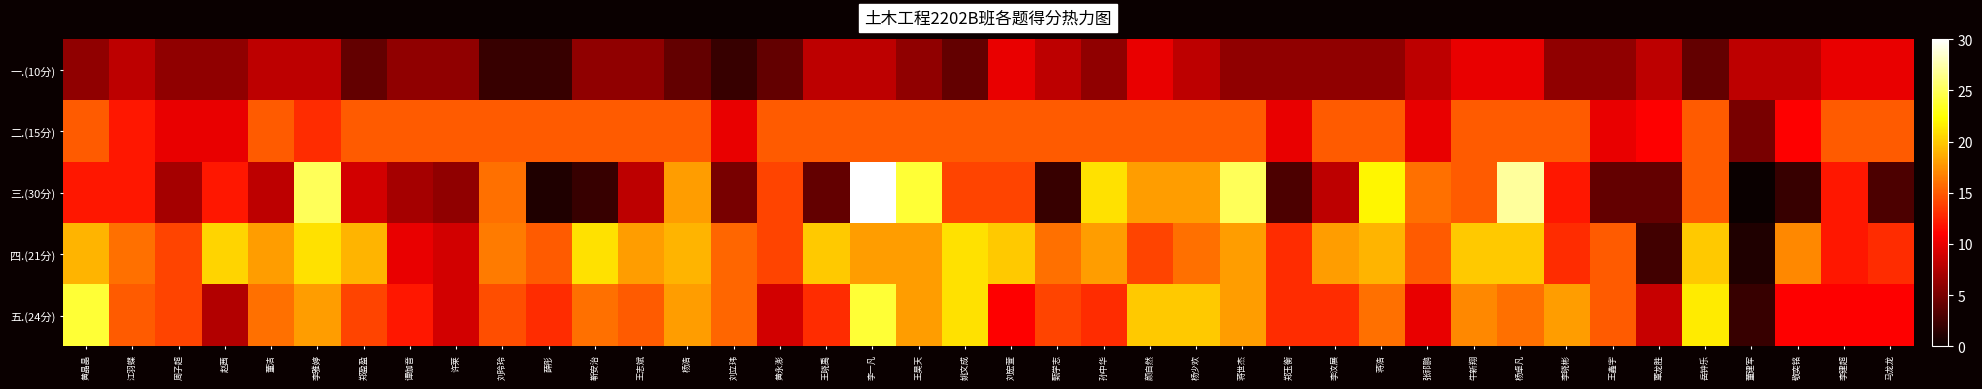

Which label corresponds to the largest value in the chart?

李一凡